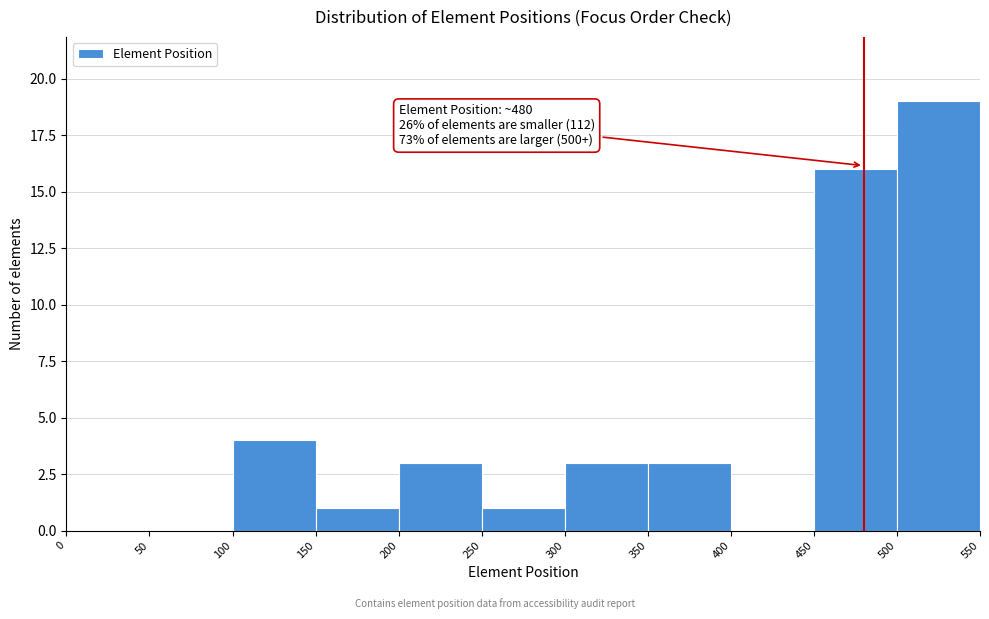

Which range on the x-axis has the tallest bar?

500 to 550